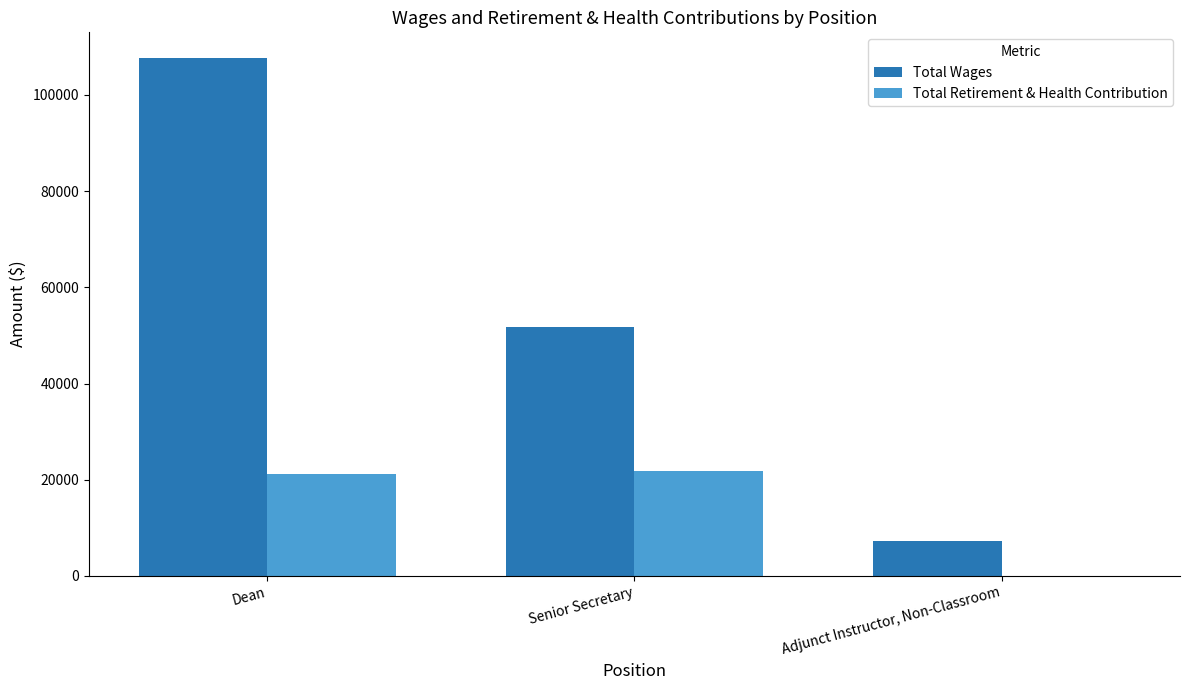

At which category is the sum across all series the highest?

Dean